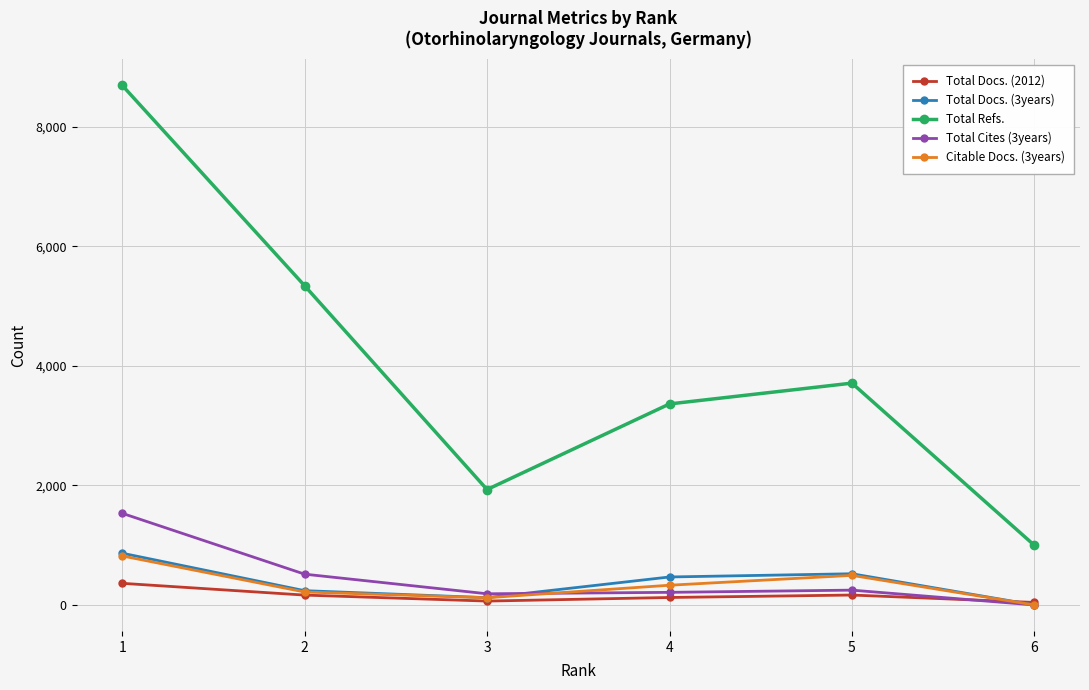

What is the greatest value displayed?

8691